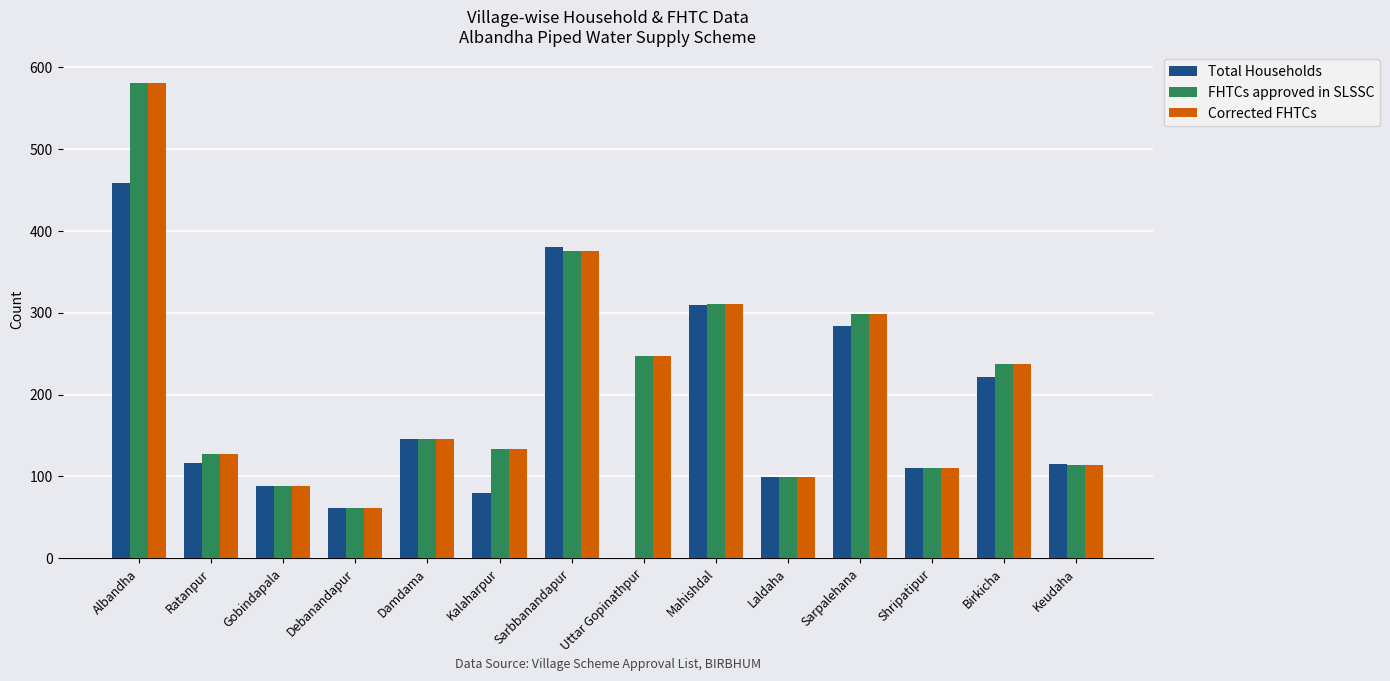

What is the sum of the Corrected FHTCs values at Debanandapur and Keudaha?

175